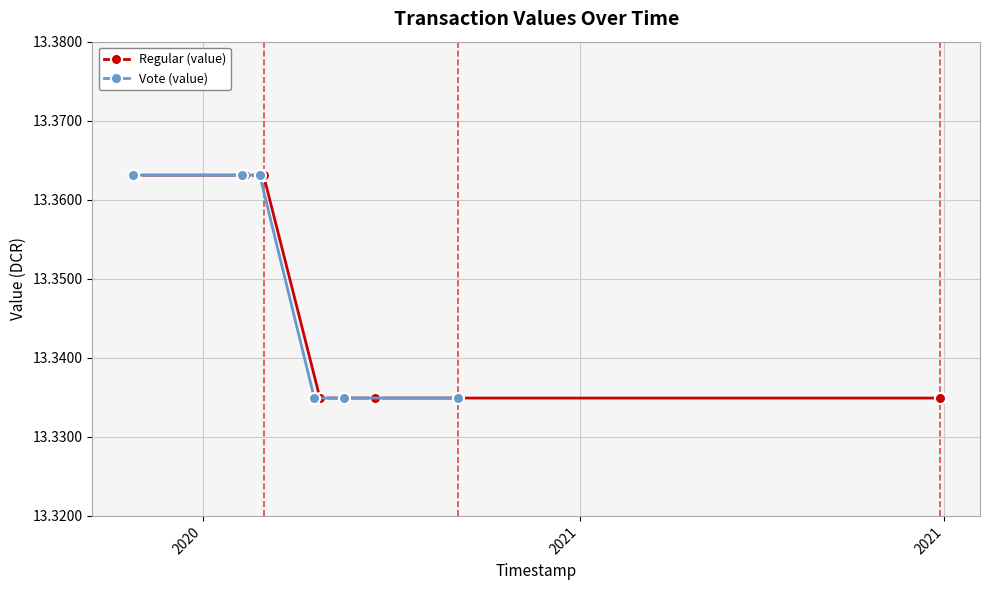

What is the sum of all Regular (value) values?

80.1